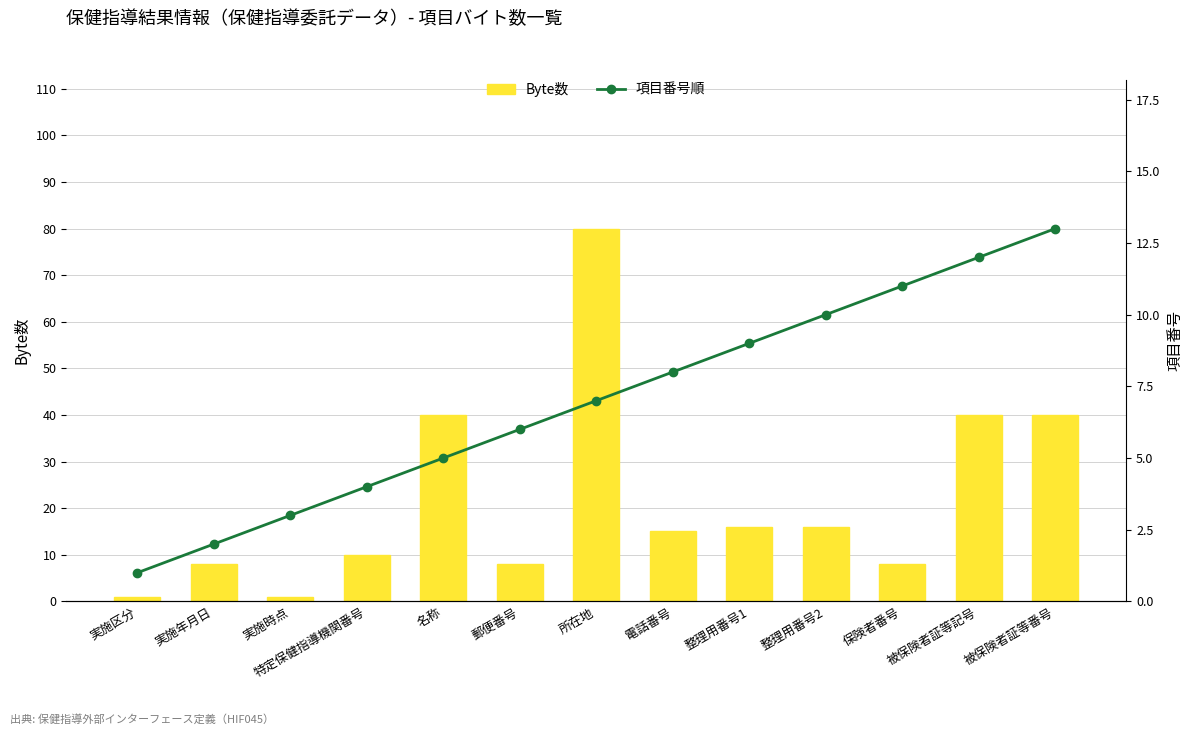

The value of 項目番号順 at 実施時点 is 1. True or false?

False